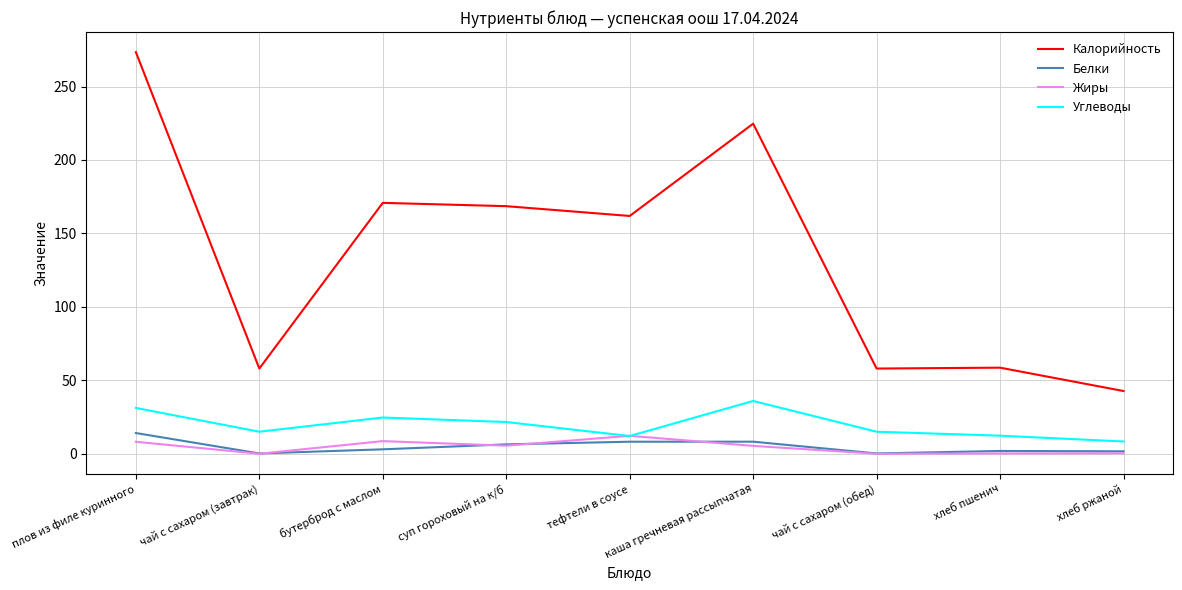

True or false: Белки and Углеводы intersect in this chart.

False